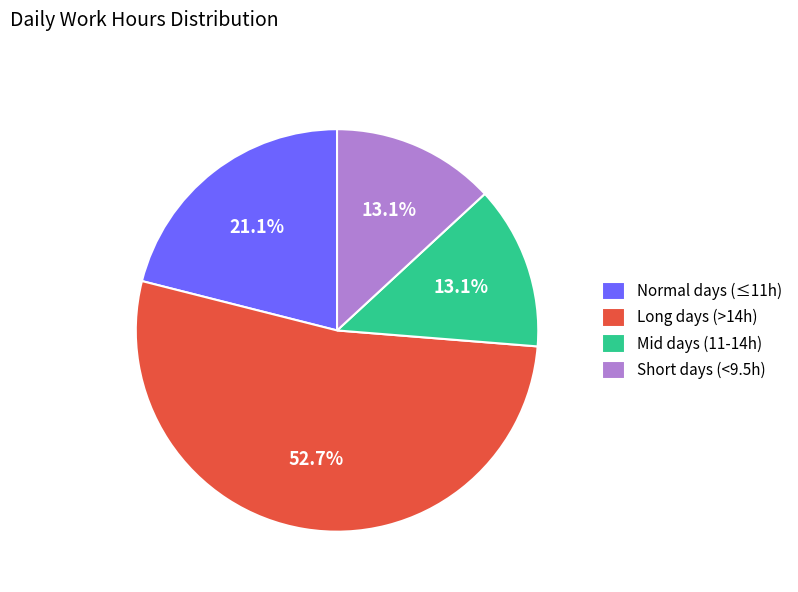

What percentage is NOT represented by Normal days (≤11h)?

78.9%